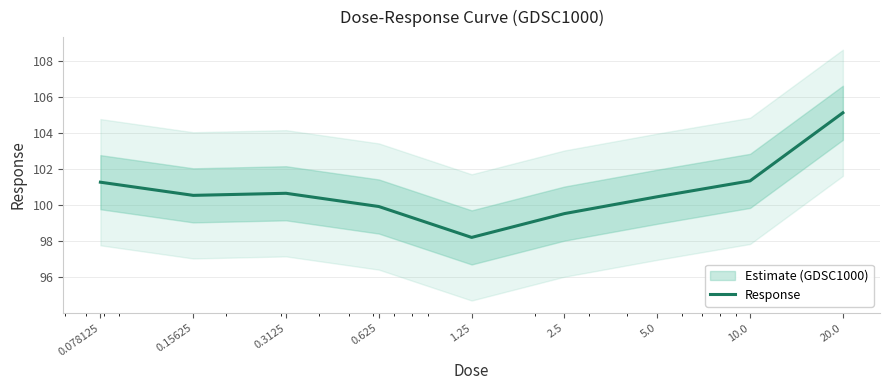

What is the minimum value shown in the chart?

98.2